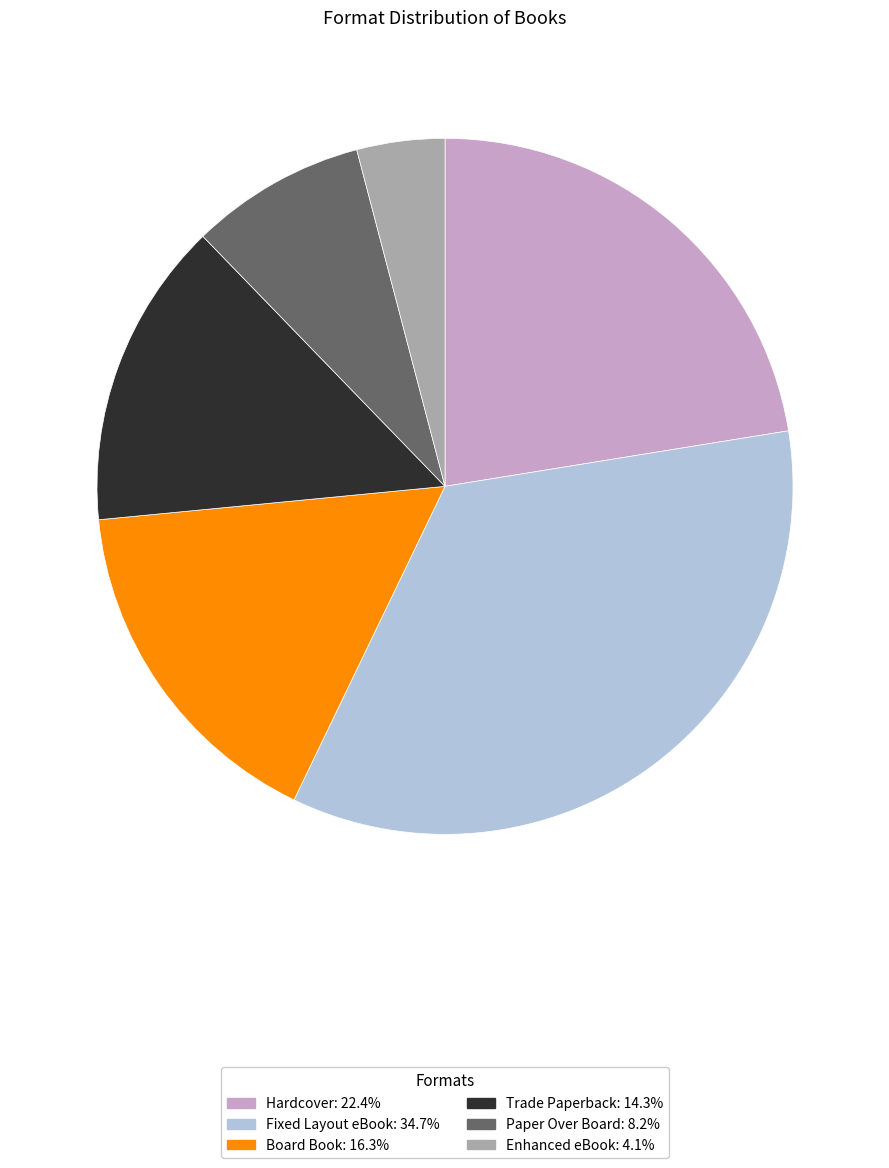

Is there a majority slice in this chart?

No